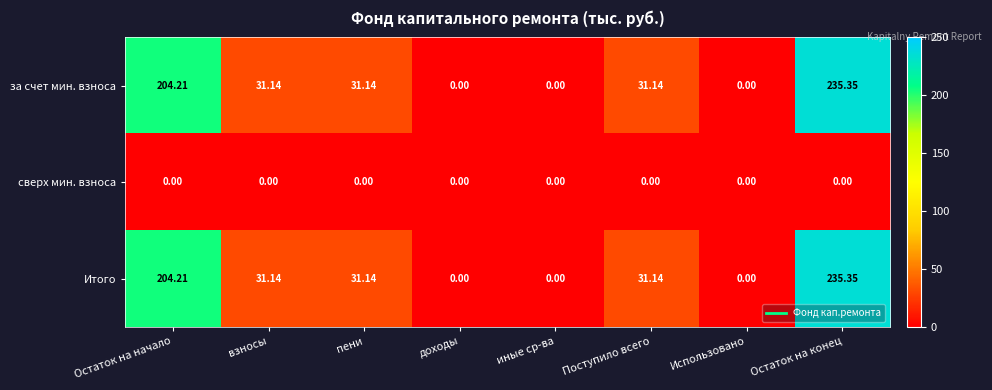

Where does the Итого series first go above 31?

Остаток на начало